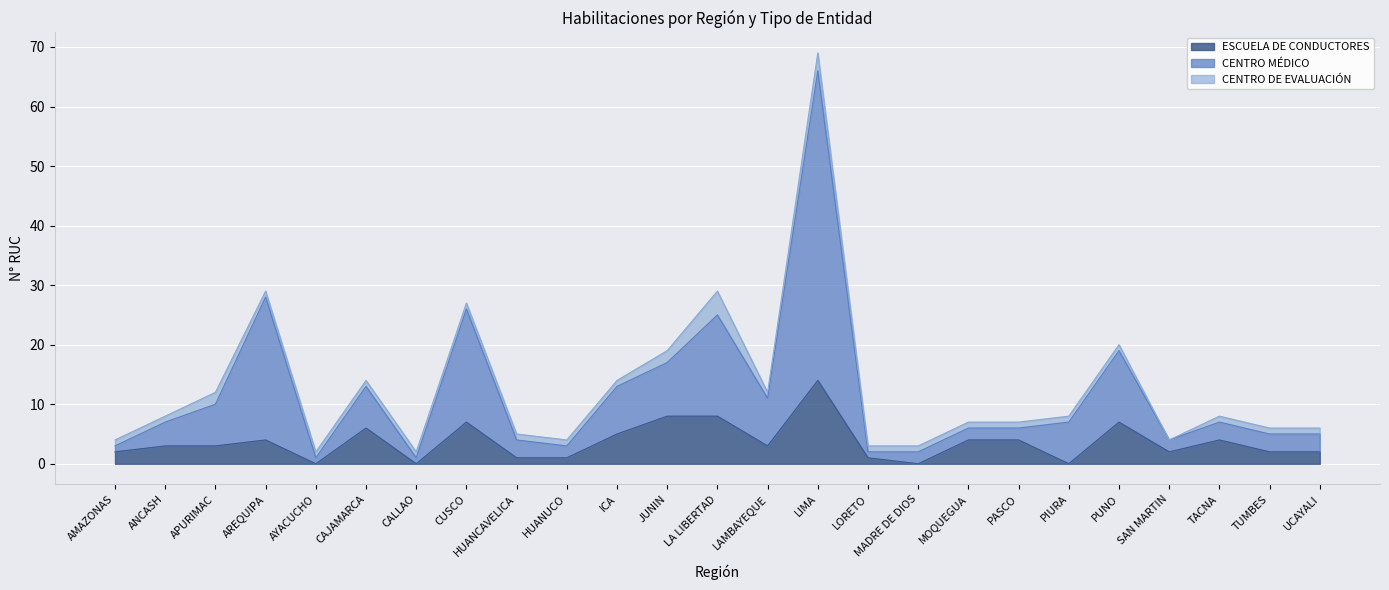

What is the lowest value of the CENTRO MÉDICO series?

1